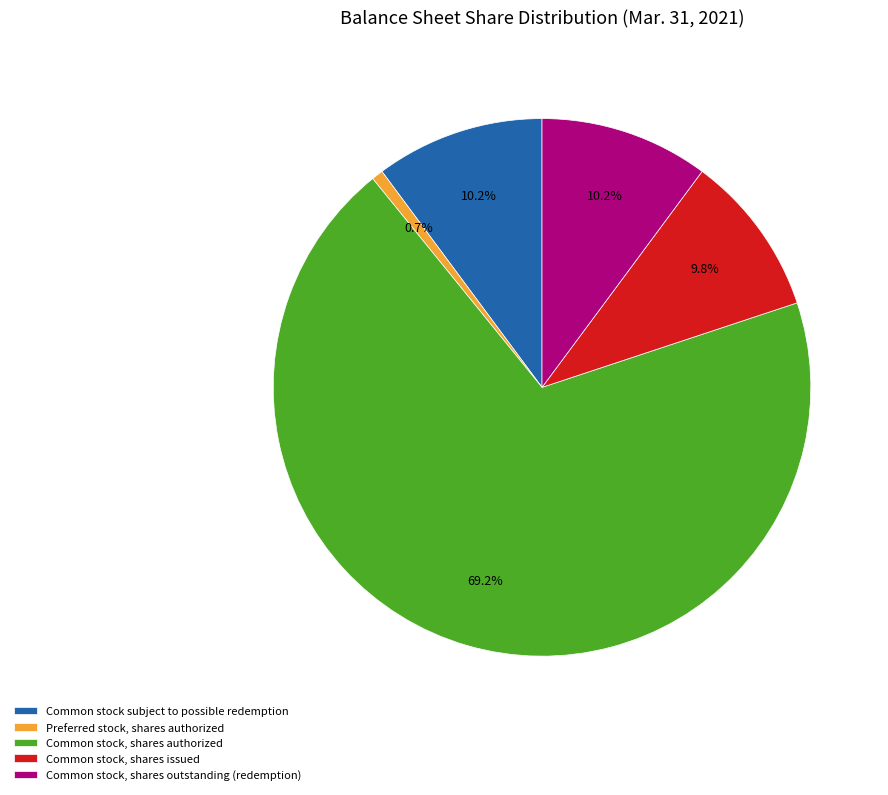

What percentage is the Common stock, shares issued slice, to the nearest percent?

10%